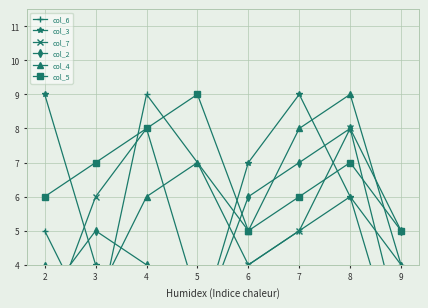

In col_7, how many points are lower than both neighbors (excluding endpoints)?

1